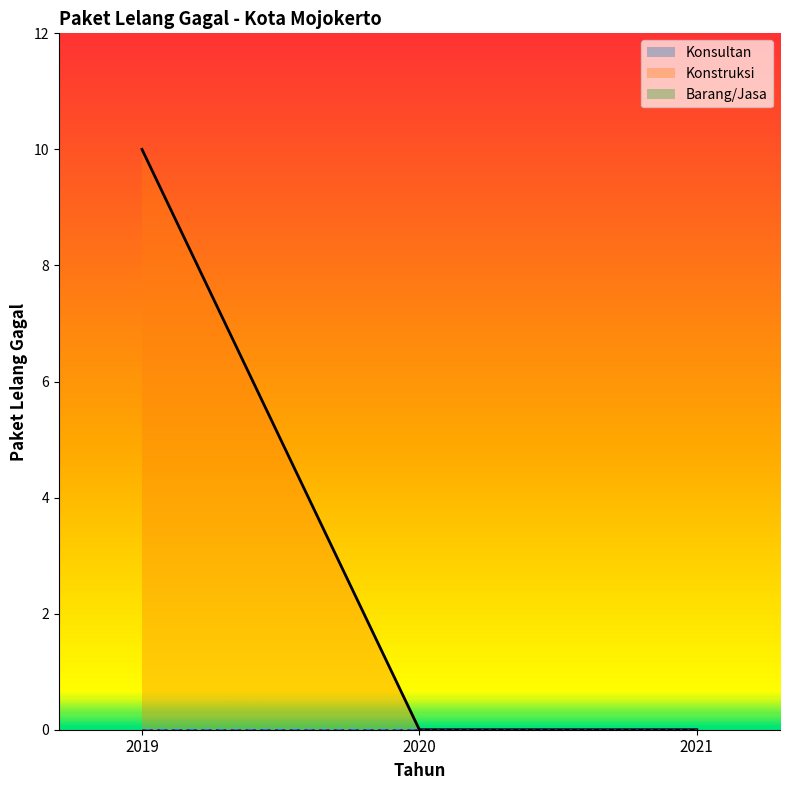

Which has a higher value, 2019 or 2021?

2019